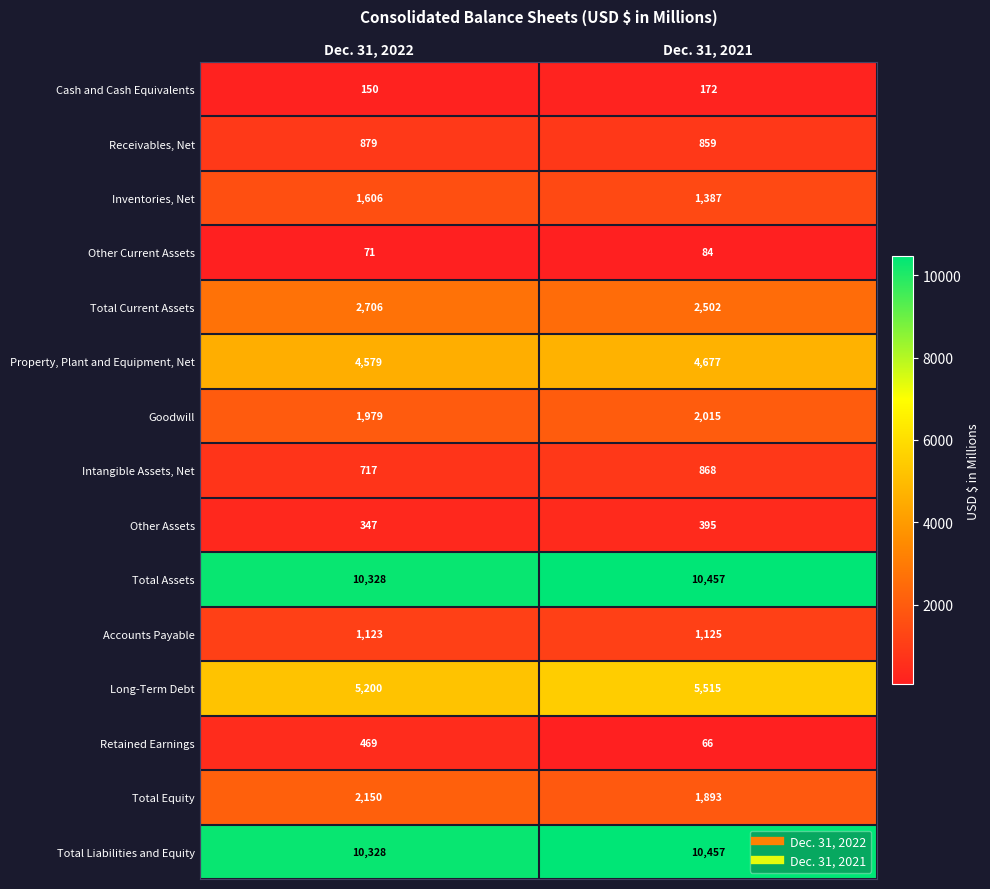

How many categories are shown in the chart?

2